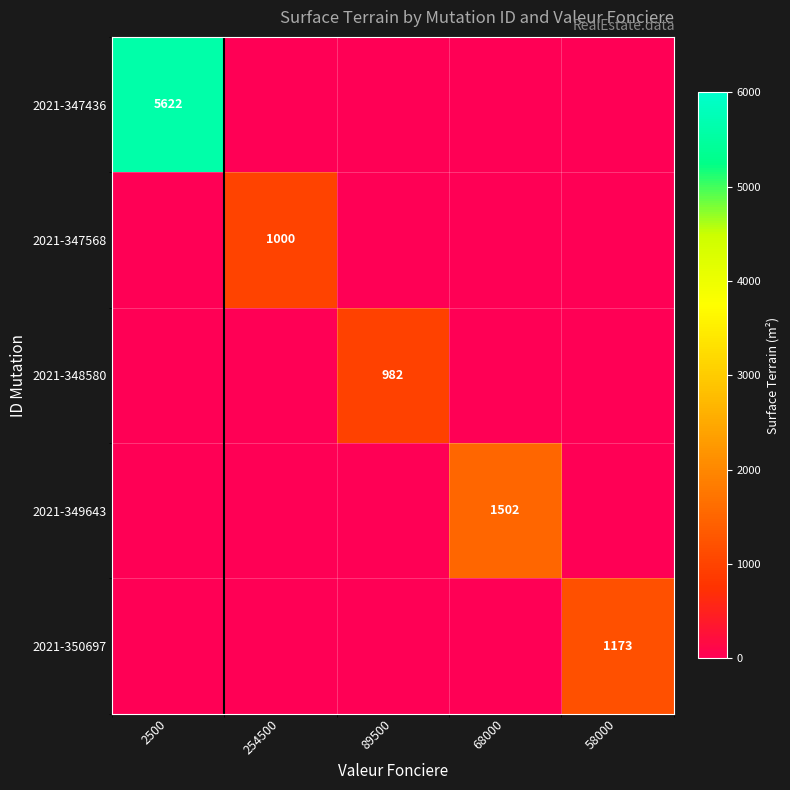

The value of 2021-349643 at 68000 is 1502. True or false?

True